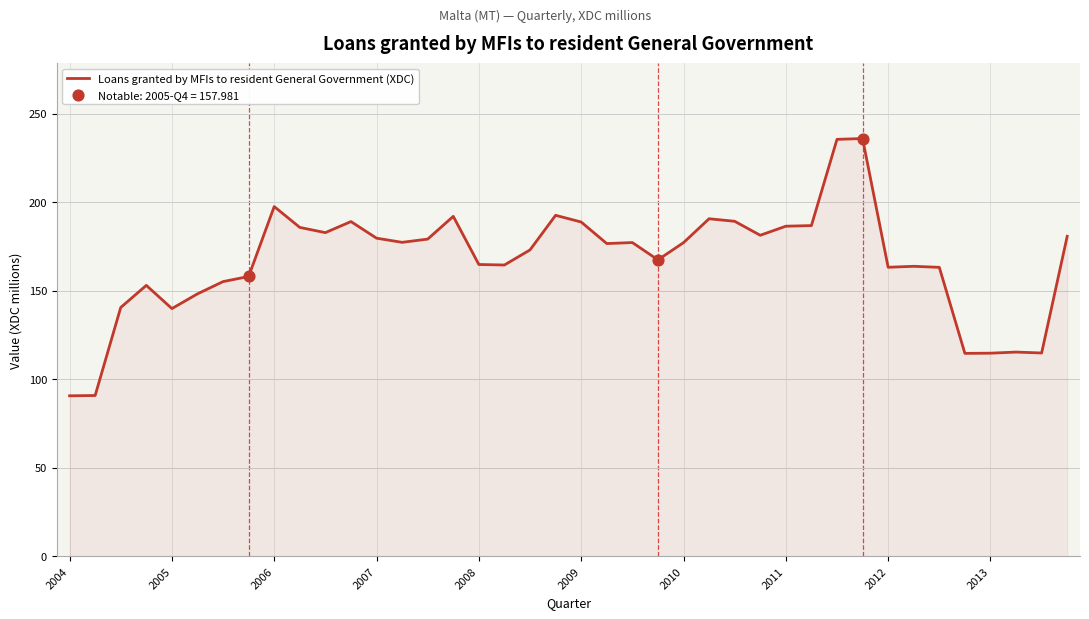

What is the minimum value shown in the chart?

90.6